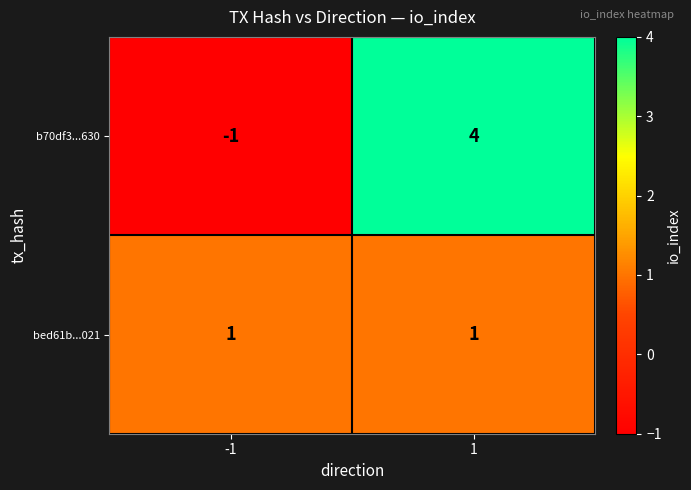

True or false: bed61b...021 has a value of 1 at 1.

True